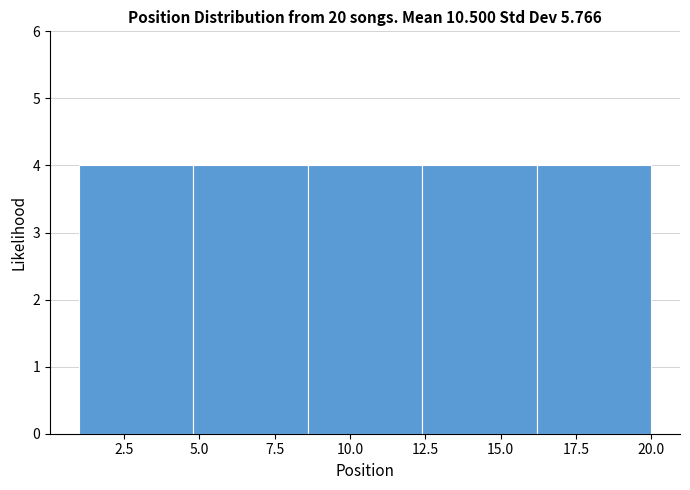

Reading left to right, list every bar in this chart as the range it spans on the x-axis followed by its height. Neither the bar edges nor the heights are printed on the chart, so give them approximately, as read against the axes.

1.0 to 4.8: 4
4.8 to 8.6: 4
8.6 to 12.4: 4
12.4 to 16.2: 4
16.2 to 20.0: 4